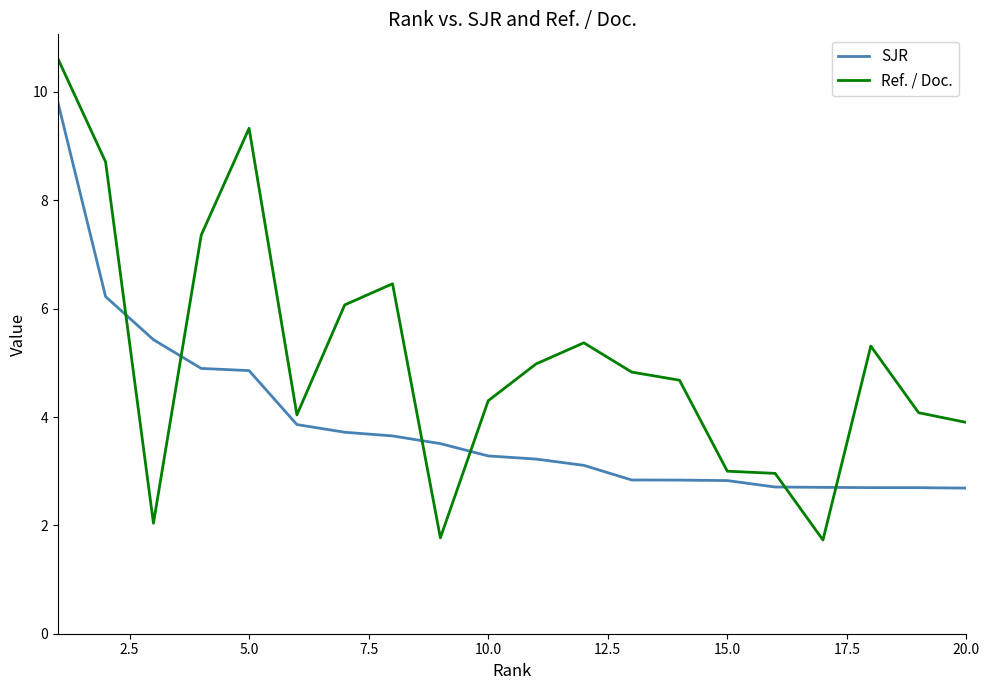

Which series has the widest spread of values?

Ref. / Doc.